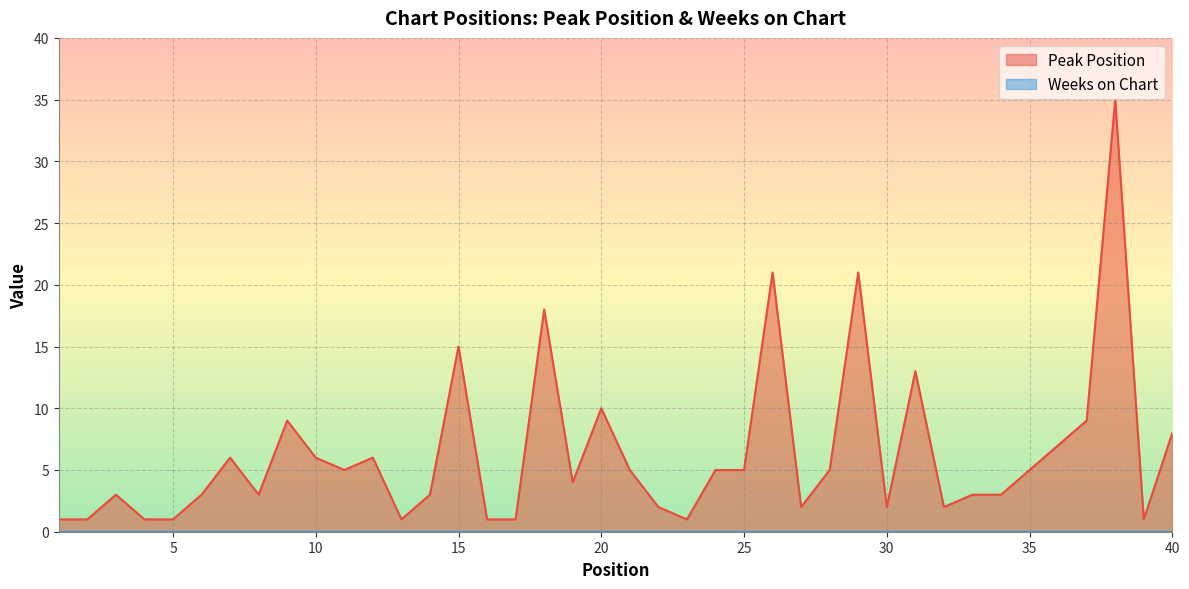

Which has a higher value, 6 or 16?

6